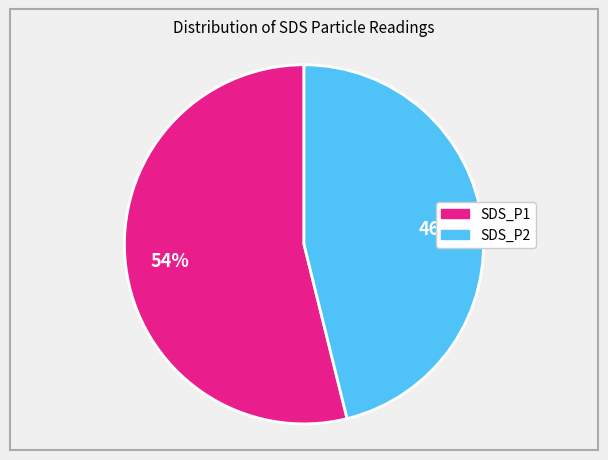

Does any single category account for the majority?

Yes